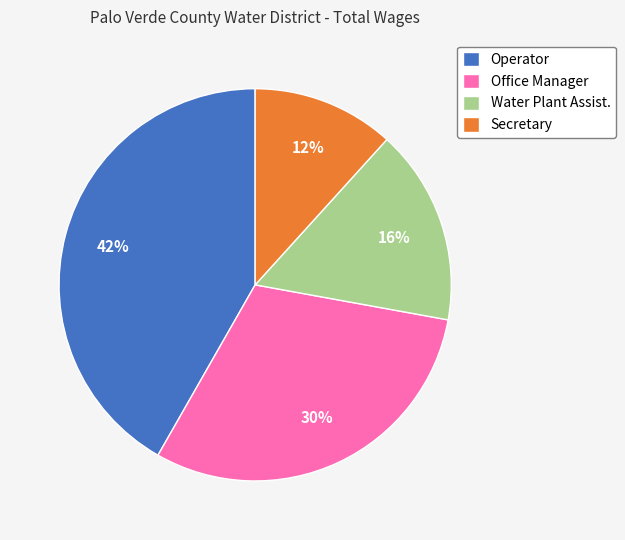

Which has a higher value, Water Plant Assist. or Secretary?

Water Plant Assist.